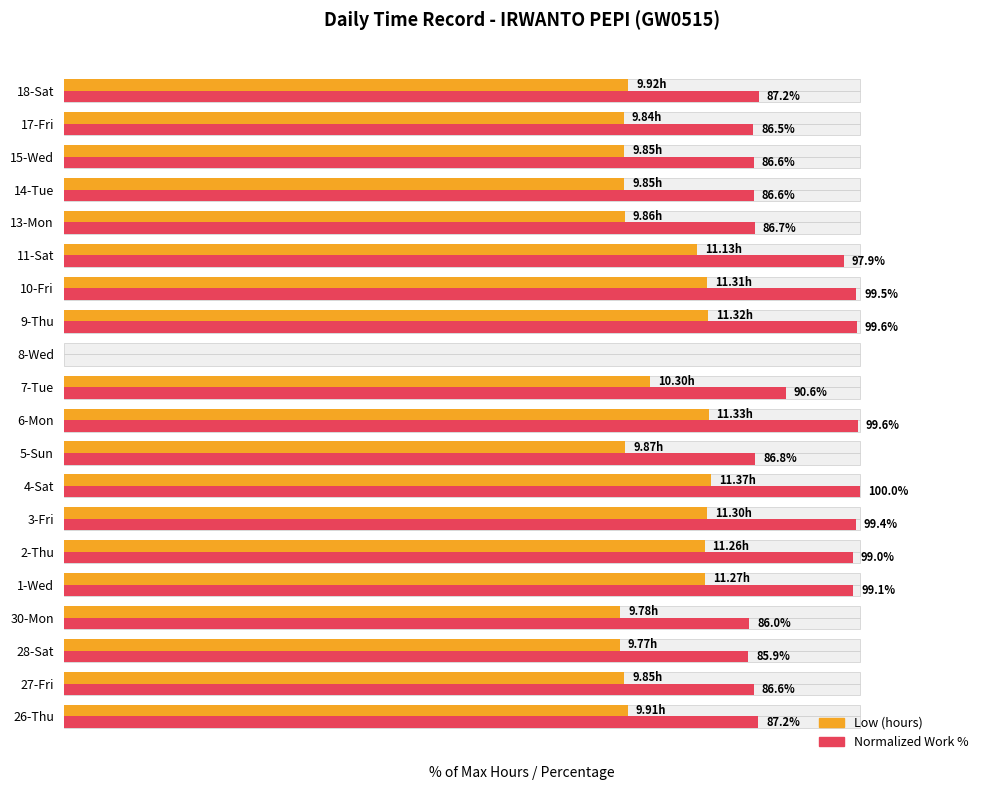

What is the highest value of the Normalized Work % series?

100.0